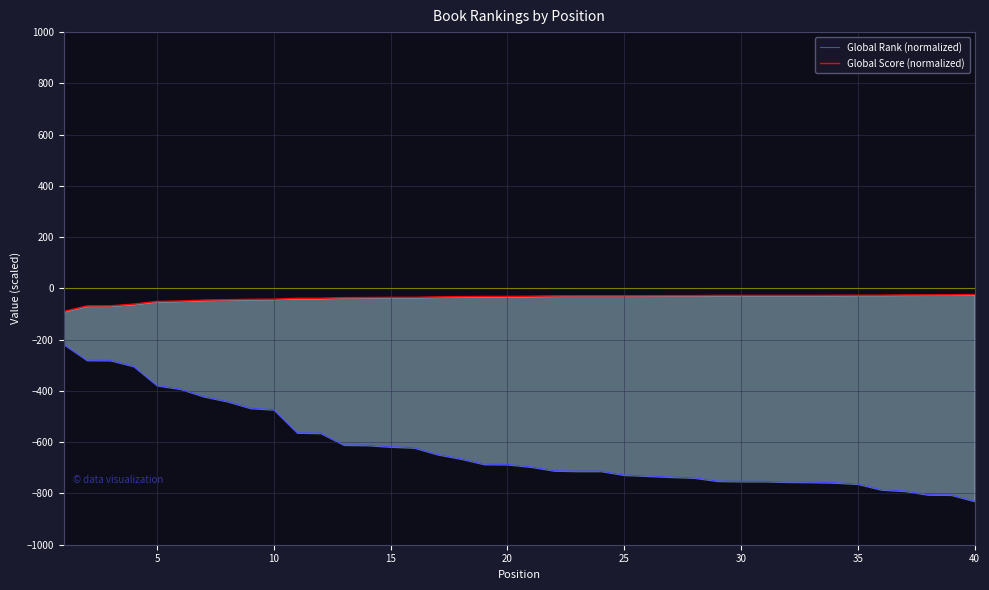

Which category has the highest value across all series?

40